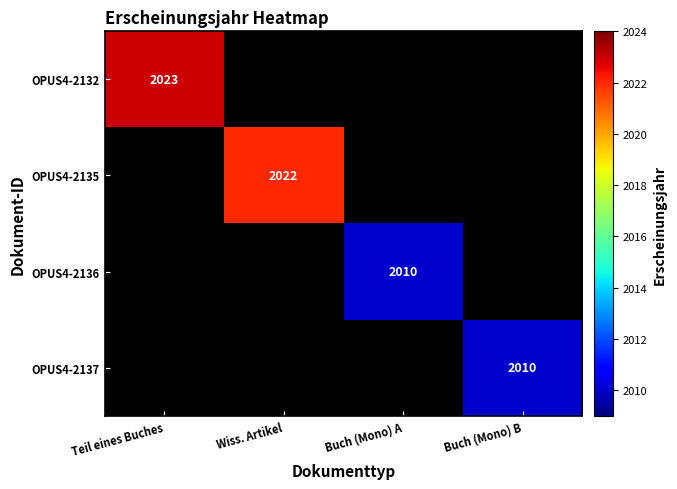

Is it true that OPUS4-2132 equals 2023 at Teil eines Buches?

True